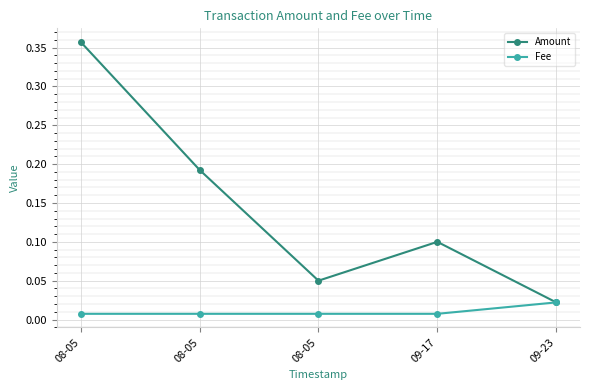

What are all the series names shown in the legend?

Amount, Fee